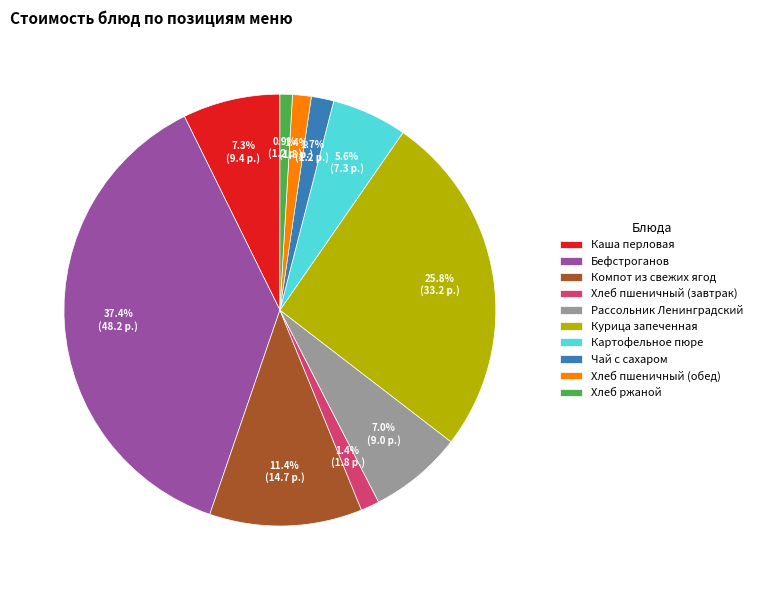

What is the ratio of the value at Компот из свежих ягод to the value at Каша перловая?

1.6